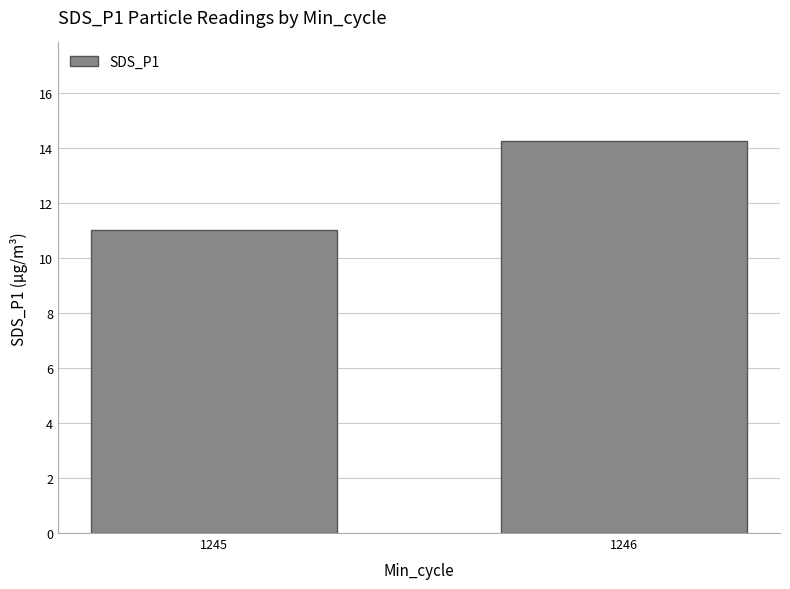

What is the sum of the values at 1246 and 1245?

25.3